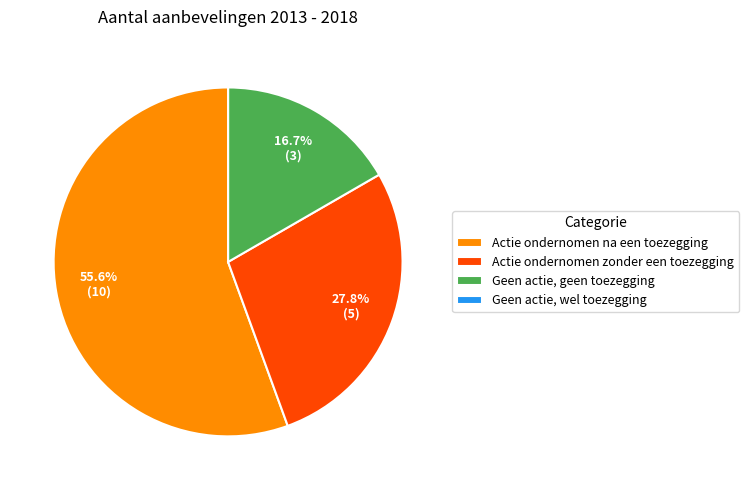

To the nearest percent, what portion does Actie ondernomen zonder een toezegging represent?

28%